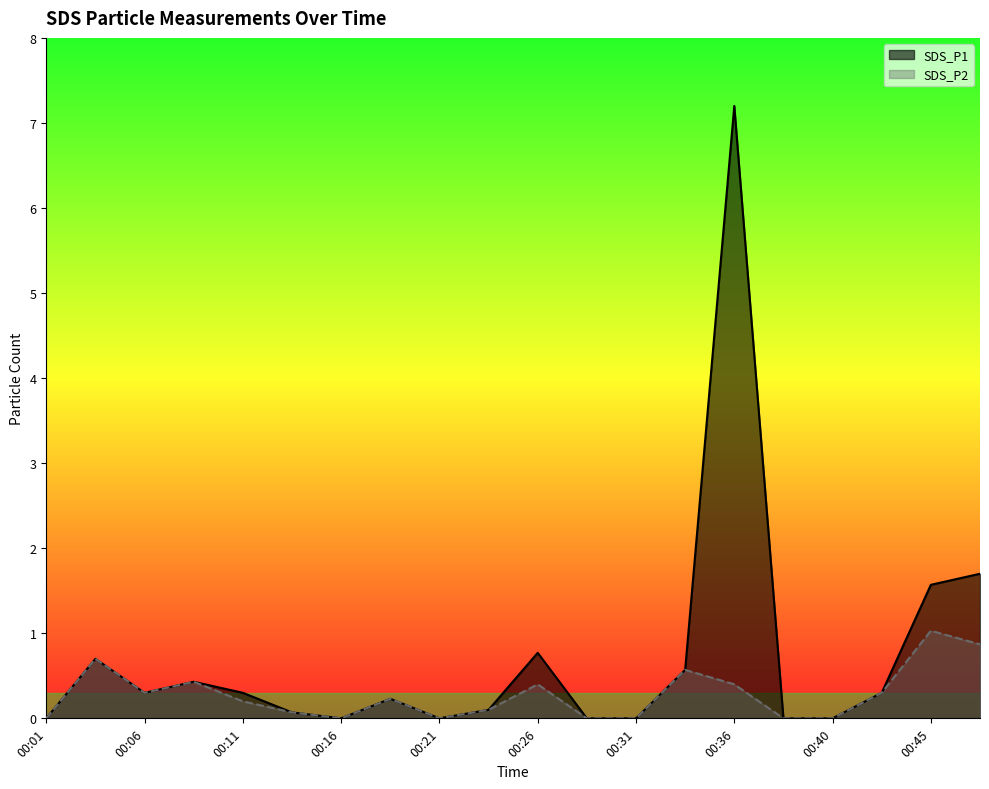

Rank the series by their maximum value, from highest to lowest.

SDS_P1, SDS_P2